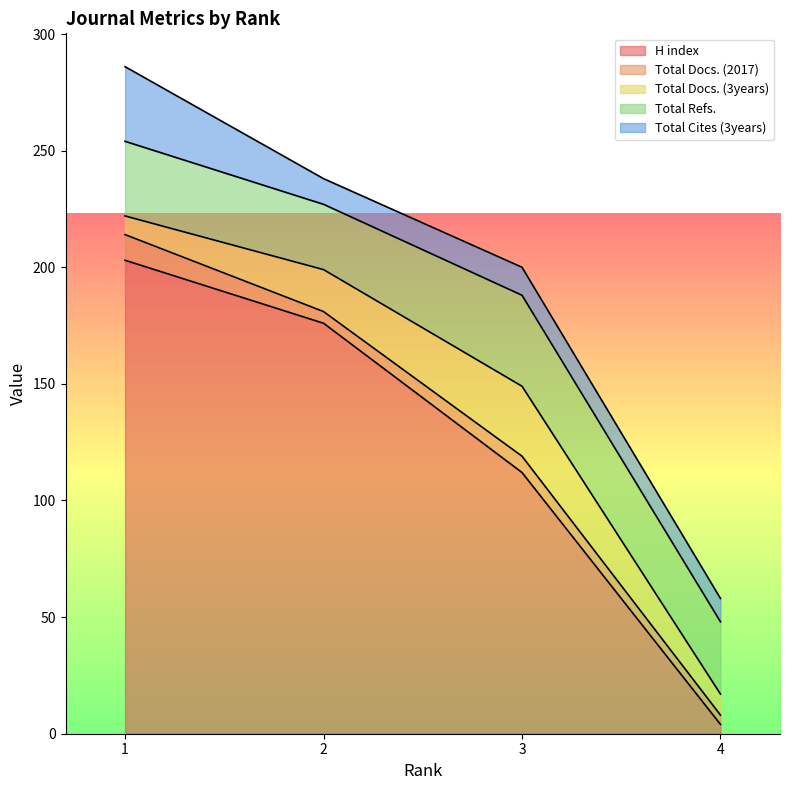

Count the number of categories in the chart.

4